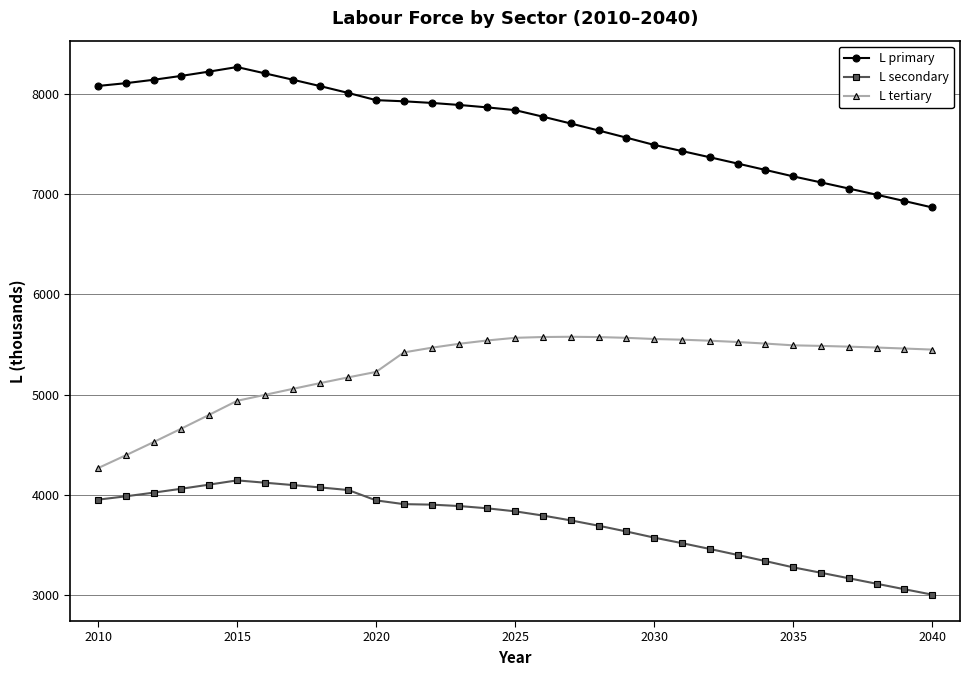

Rank the series by their average value, from highest to lowest.

L primary, L tertiary, L secondary